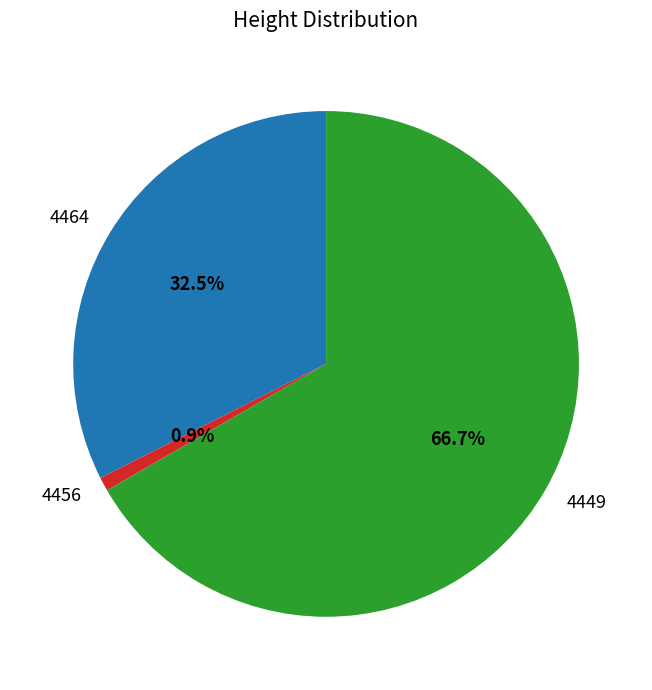

To the nearest percent, what is the difference between the 4449 and 4456 slice percentages?

66%